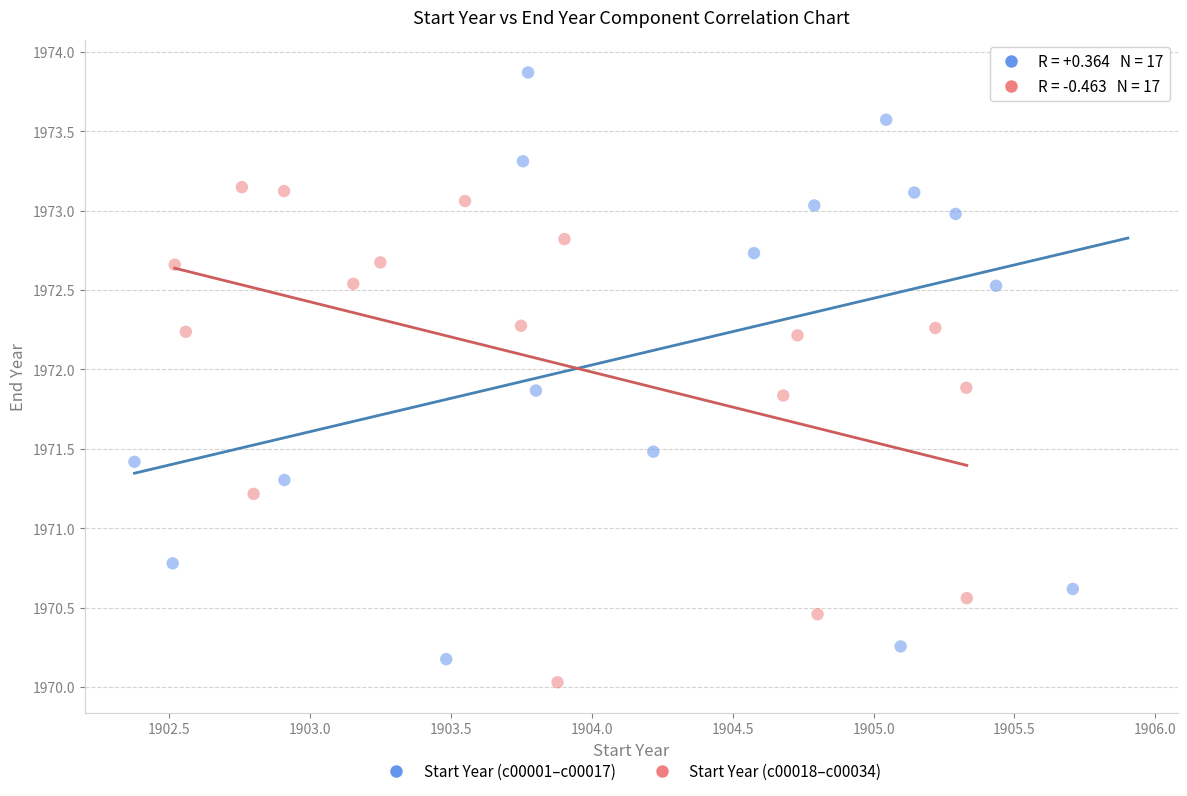

Which series has the largest Y range (max minus min)?

Start Year (c00001–c00017)